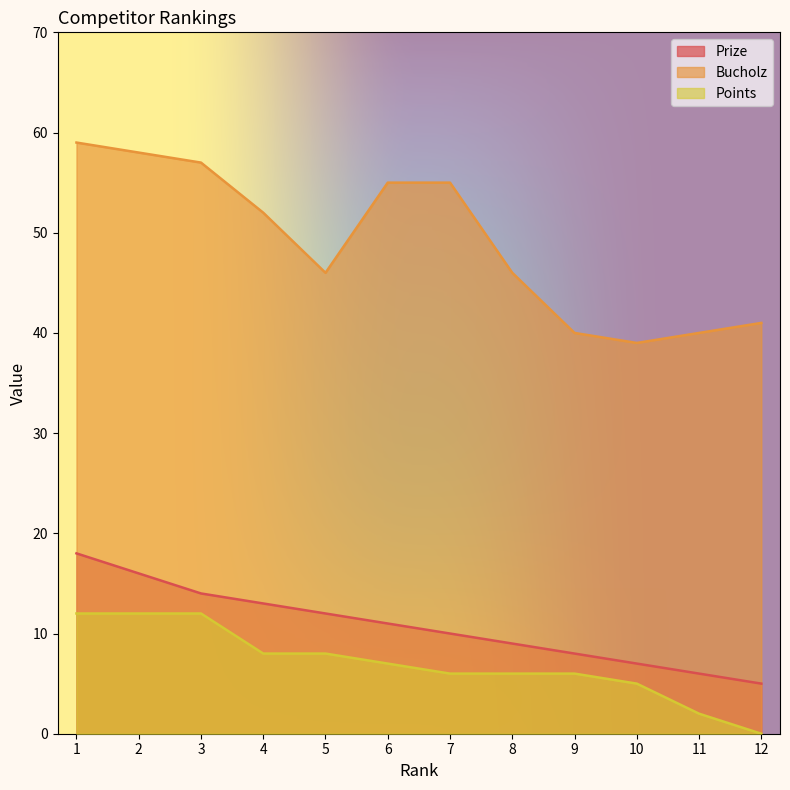

Which series has the largest range (max minus min)?

Bucholz